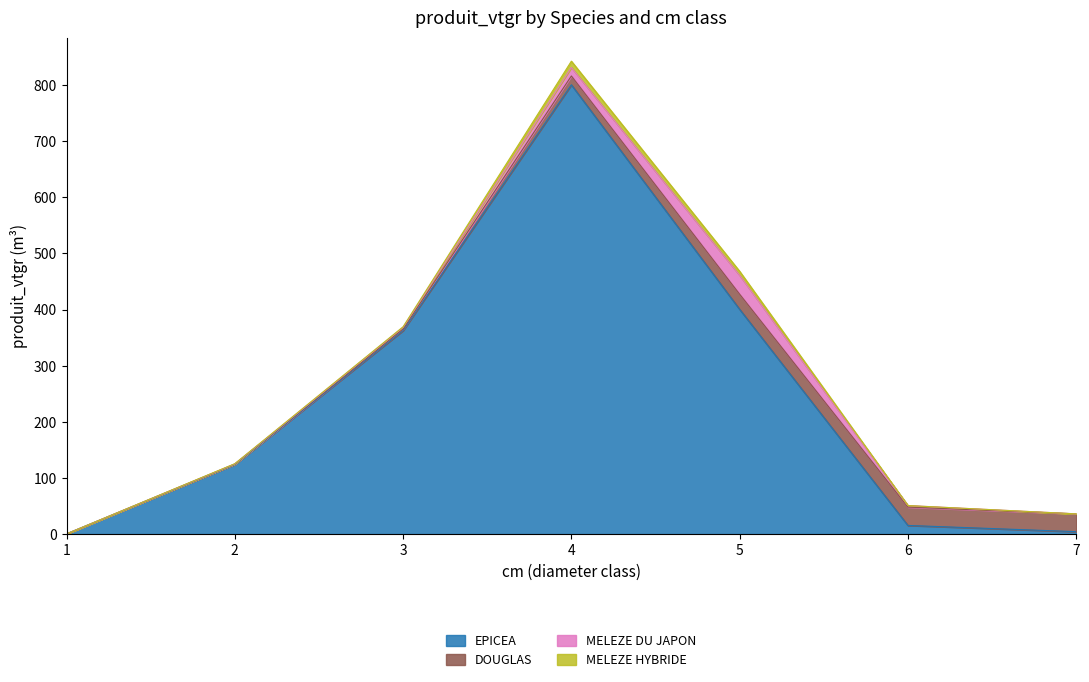

How many intersections are there between DOUGLAS and MELEZE DU JAPON?

4